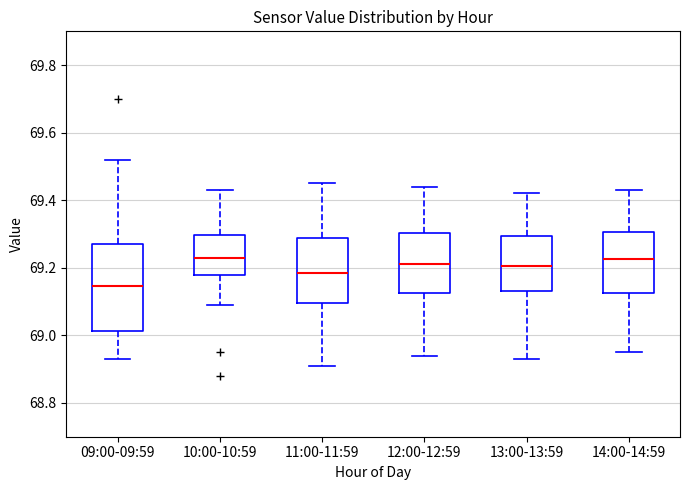

Reading left to right, transcribe this box plot: for each box, give where its median line is, the range the box spans, and where its two whiskers end, as read against the y-axis. The values are not printed on the chart, so give them approximately, as read against the axis.

09:00-09:59: median 69.14, box 69.02 to 69.28, whiskers 68.94 to 69.52
10:00-10:59: median 69.24, box 69.18 to 69.30, whiskers 69.10 to 69.44
11:00-11:59: median 69.18, box 69.10 to 69.28, whiskers 68.92 to 69.46
12:00-12:59: median 69.22, box 69.12 to 69.30, whiskers 68.94 to 69.44
13:00-13:59: median 69.20, box 69.14 to 69.30, whiskers 68.94 to 69.42
14:00-14:59: median 69.22, box 69.12 to 69.30, whiskers 68.96 to 69.44